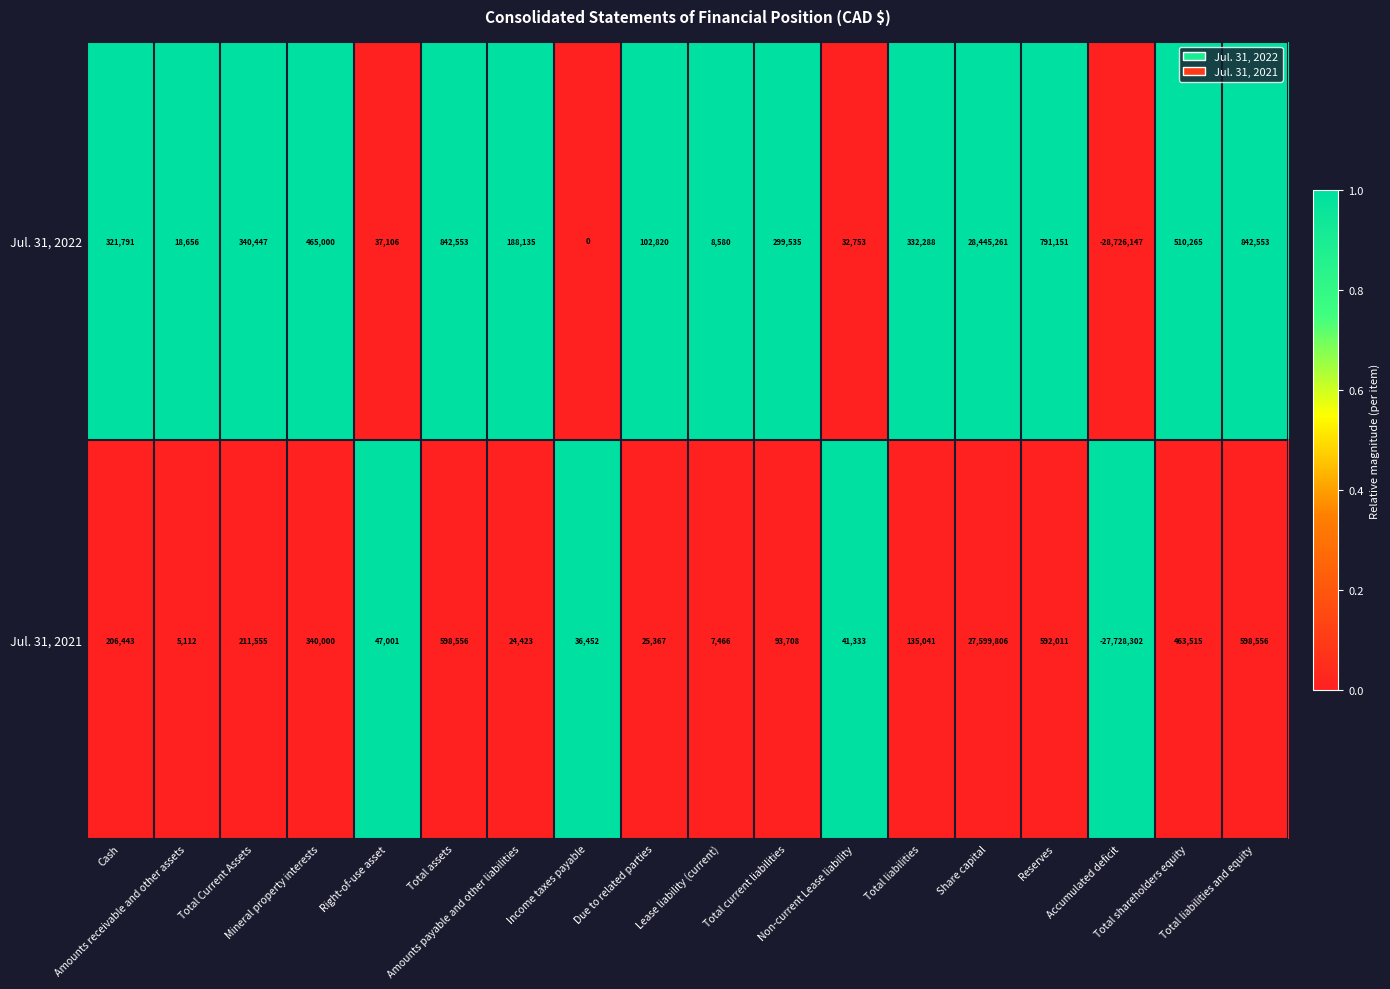

How many values in the Jul. 31, 2021 series are below 135041?

9